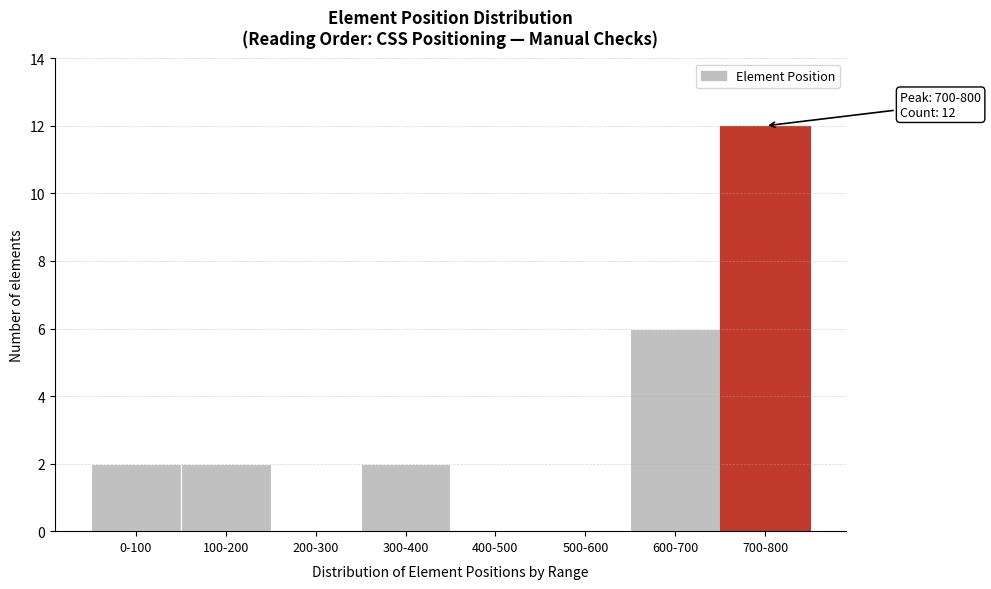

Reading left to right, list all the values displayed in this chart.

0-100=2	100-200=2	200-300=0	300-400=2	400-500=0	500-600=0	600-700=6	700-800=12